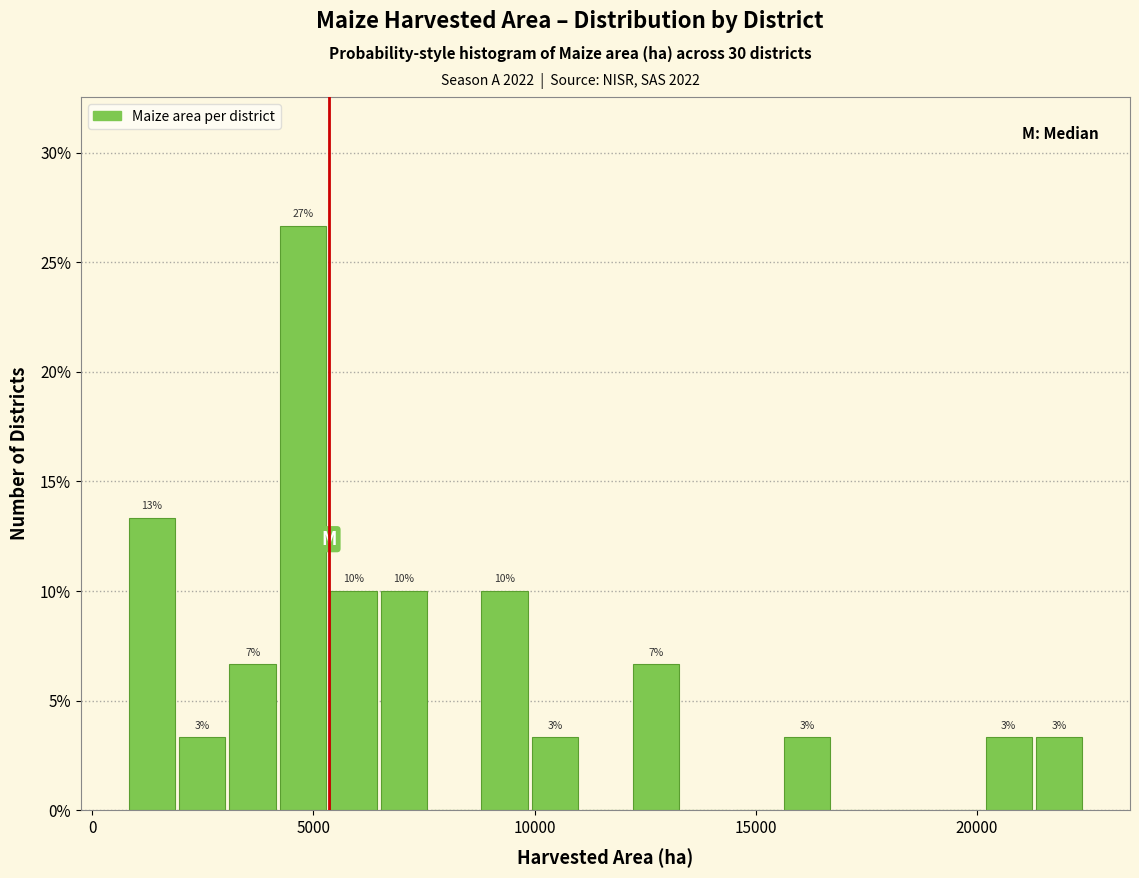

Read against the x-axis, roughly where is the centre of the tallest bar?

5000